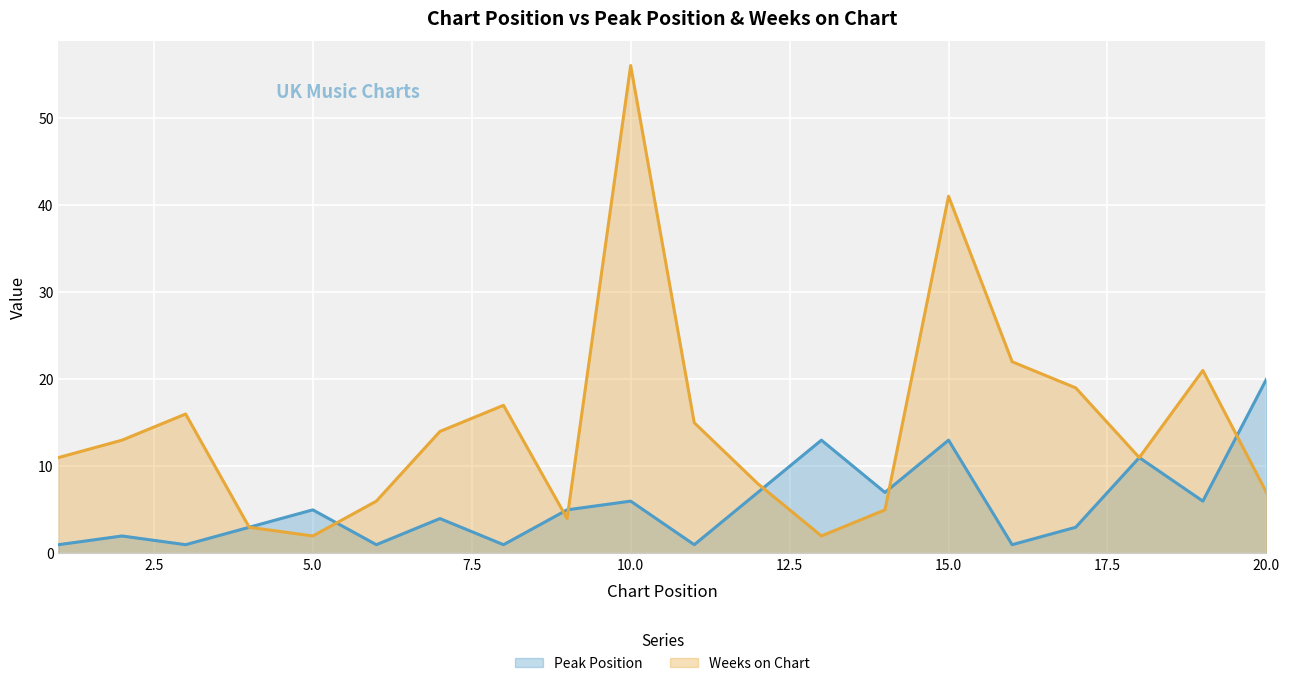

Reading left to right, list all the values displayed in this chart.

Peak Position: 1	2	1	3	5	1	4	1	5	6	1	7	13	7	13	1	3	11	6	20
Weeks on Chart: 11	13	16	3	2	6	14	17	4	56	15	8	2	5	41	22	19	11	21	7